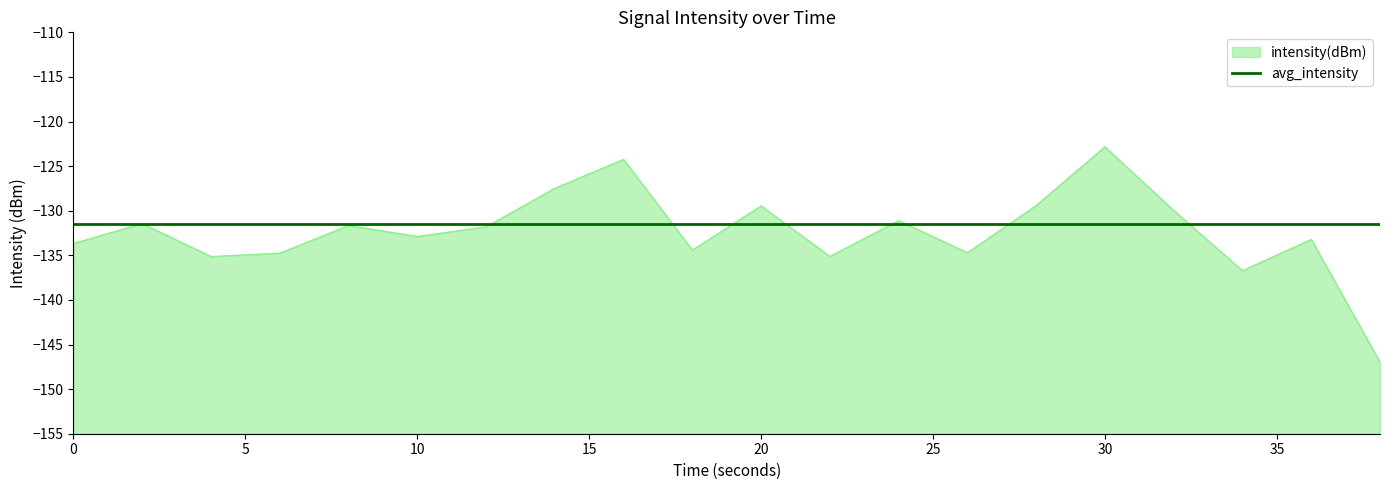

Which category has the lowest value across all series?

38